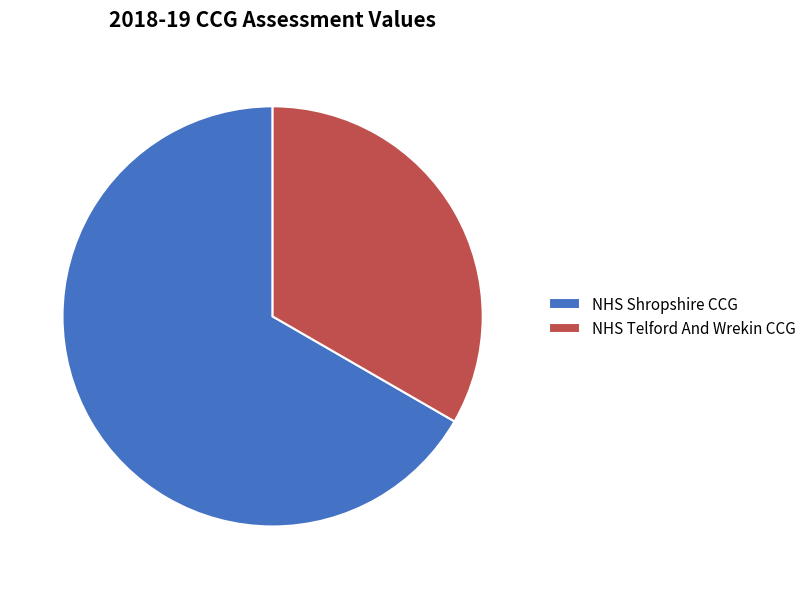

How many slices are in this pie chart?

2